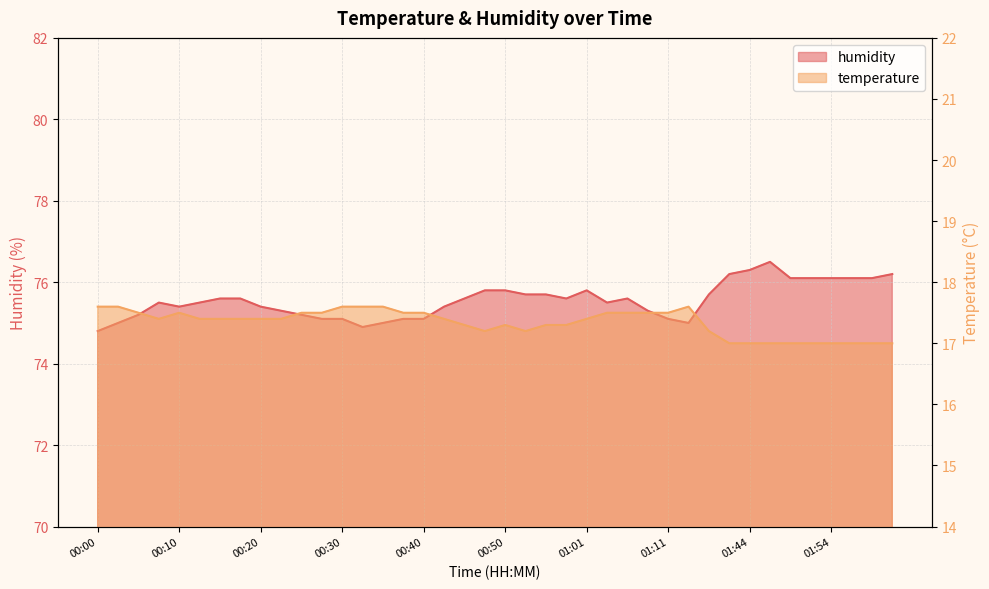

Reading left to right, what are all the values shown in this chart?

temperature: 00:00=17.6	00:02=17.6	00:05=17.5	00:08=17.4	00:10=17.5	00:13=17.4	00:15=17.4	00:18=17.4	00:20=17.4	00:23=17.4	00:25=17.5	00:28=17.5	00:30=17.6	00:33=17.6	00:35=17.6	00:38=17.5	00:40=17.5	00:43=17.4	00:45=17.3	00:48=17.2	00:50=17.3	00:53=17.2	00:55=17.3	00:58=17.3	01:01=17.4	01:03=17.5	01:06=17.5	01:08=17.5	01:11=17.5	01:13=17.6	01:39=17.2	01:42=17.0	01:44=17.0	01:47=17.0	01:50=17.0	01:52=17.0	01:54=17.0	01:57=17.0	01:59=17.0	02:02=17.0
humidity: 00:00=74.8	00:02=75.0	00:05=75.2	00:08=75.5	00:10=75.4	00:13=75.5	00:15=75.6	00:18=75.6	00:20=75.4	00:23=75.3	00:25=75.2	00:28=75.1	00:30=75.1	00:33=74.9	00:35=75.0	00:38=75.1	00:40=75.1	00:43=75.4	00:45=75.6	00:48=75.8	00:50=75.8	00:53=75.7	00:55=75.7	00:58=75.6	01:01=75.8	01:03=75.5	01:06=75.6	01:08=75.3	01:11=75.1	01:13=75.0	01:39=75.7	01:42=76.2	01:44=76.3	01:47=76.5	01:50=76.1	01:52=76.1	01:54=76.1	01:57=76.1	01:59=76.1	02:02=76.2